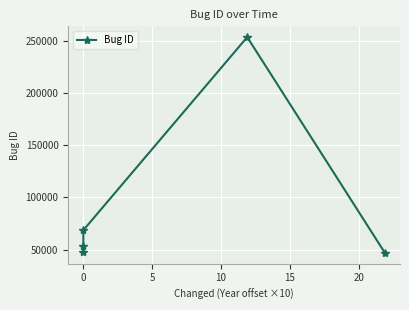

Is it true that the value at 10 is 355960?

False